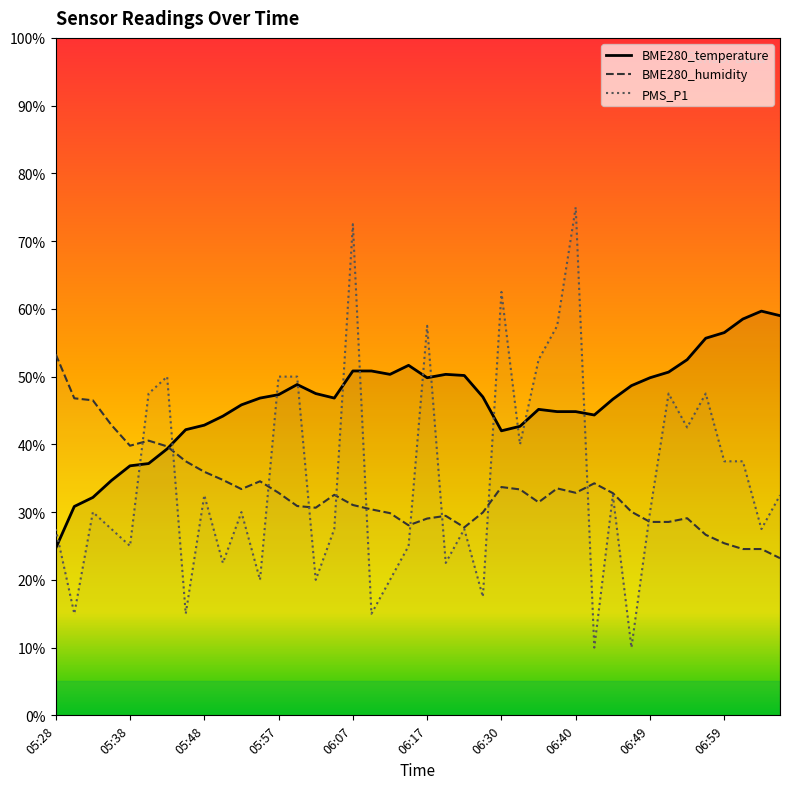

What are all the series names shown in the legend?

BME280_temperature, BME280_humidity, PMS_P1